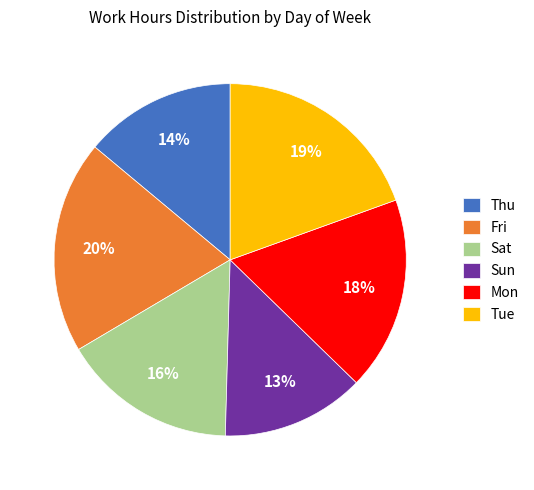

Which has a higher value, Sun or Tue?

Tue